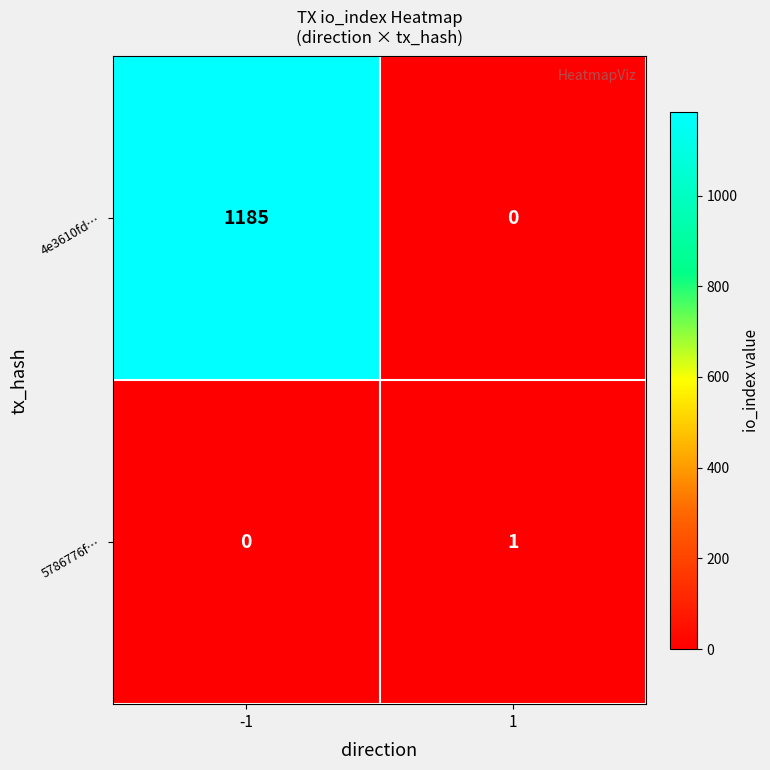

List the series in order of their overall mean, lowest first.

5786776f…, 4e3610fd…